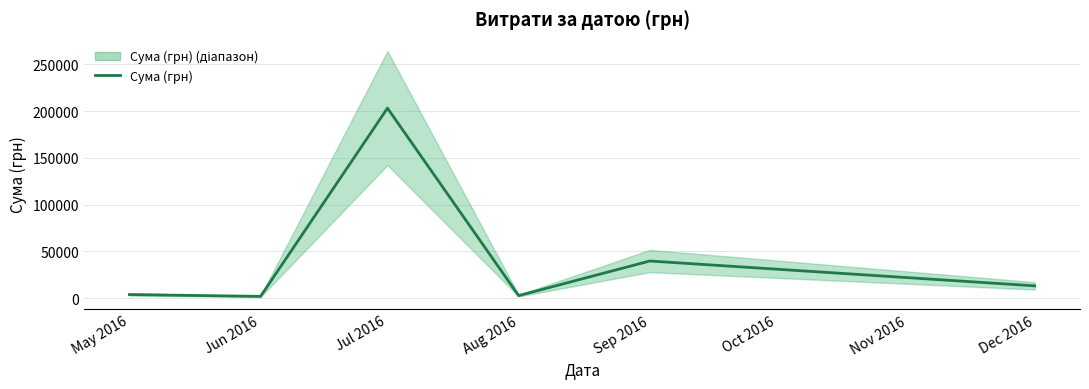

Where is the first local minimum?

Jun 2016